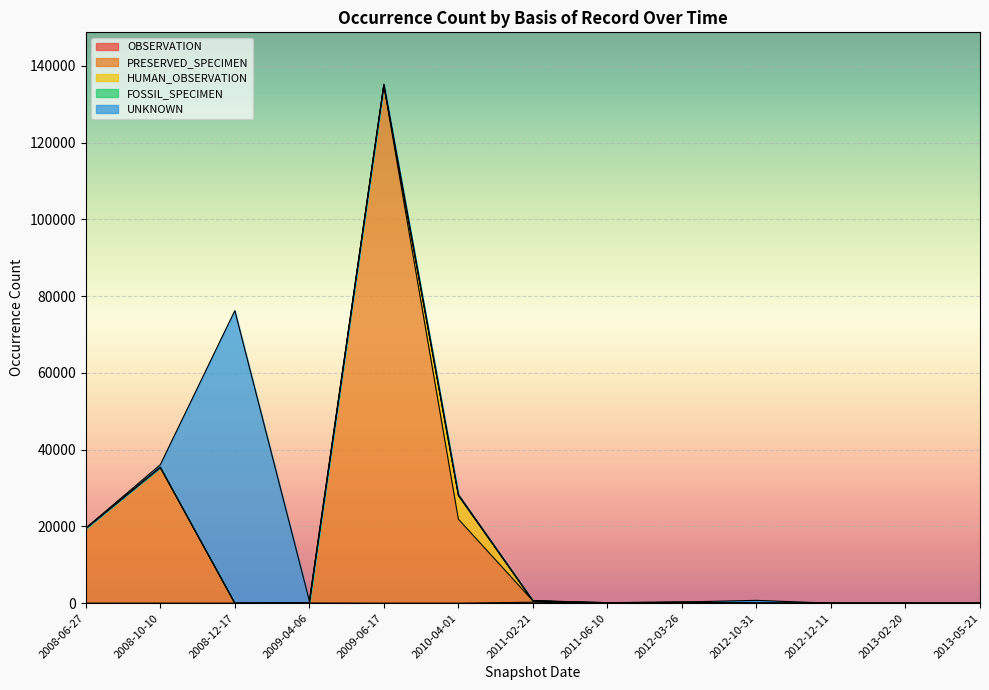

Where is the first local minimum for FOSSIL_SPECIMEN?

2011-02-21